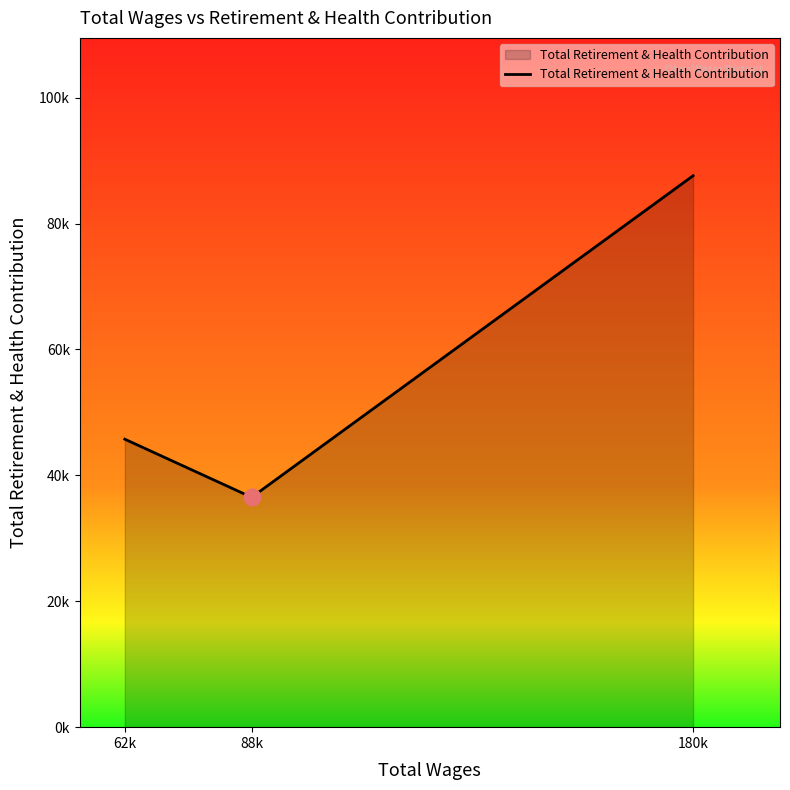

What is the value of the 1st point from the left?

45742